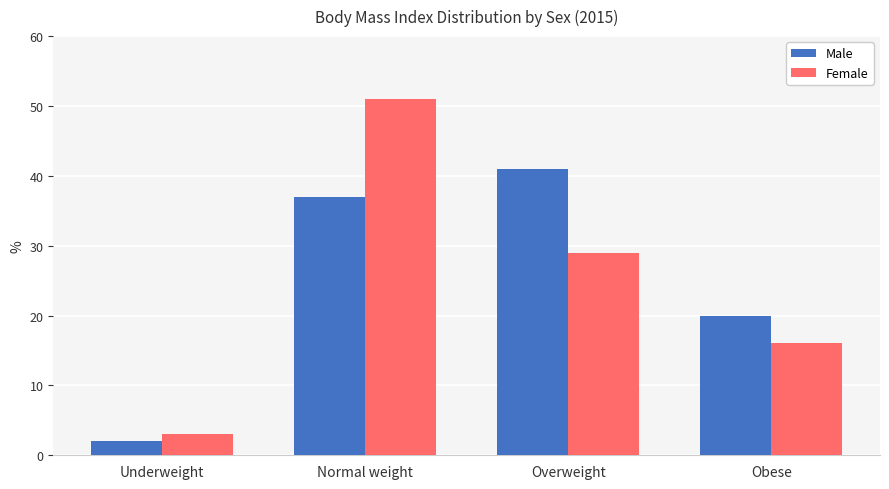

Which series has the largest range (max minus min)?

Female